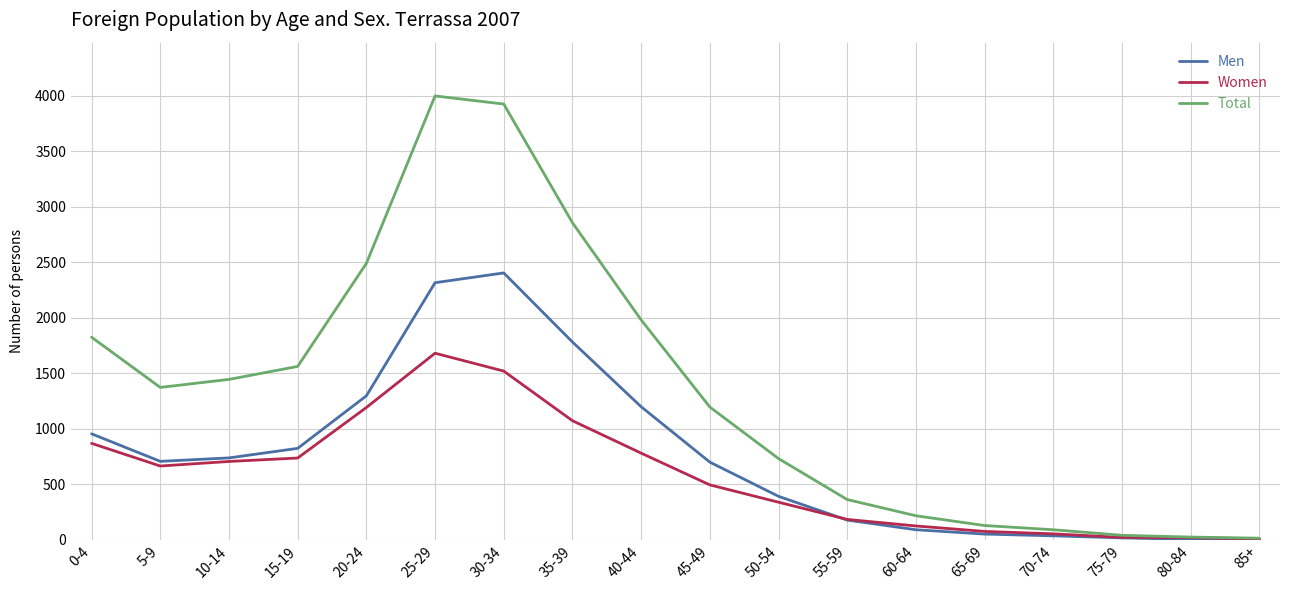

What is the average value of the Men series?

762